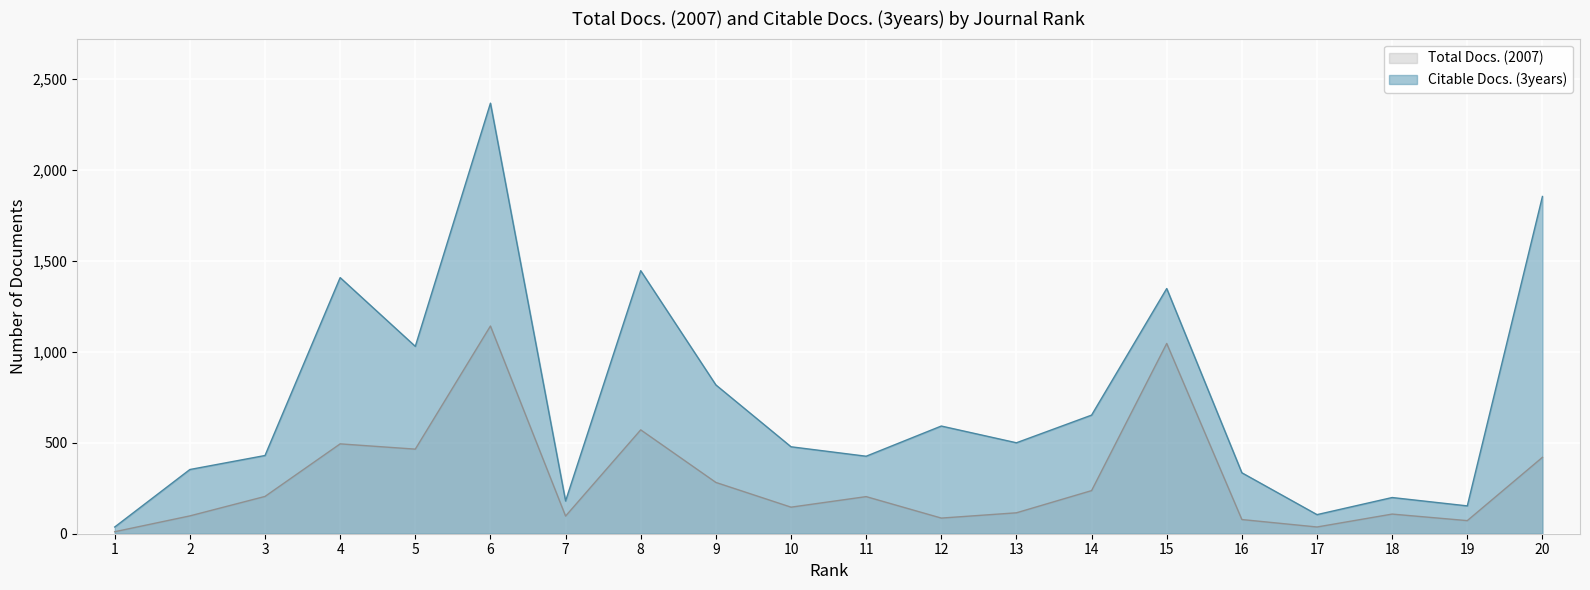

What is the difference between the maximum and minimum values in the Total Docs. (2007) series?

1131